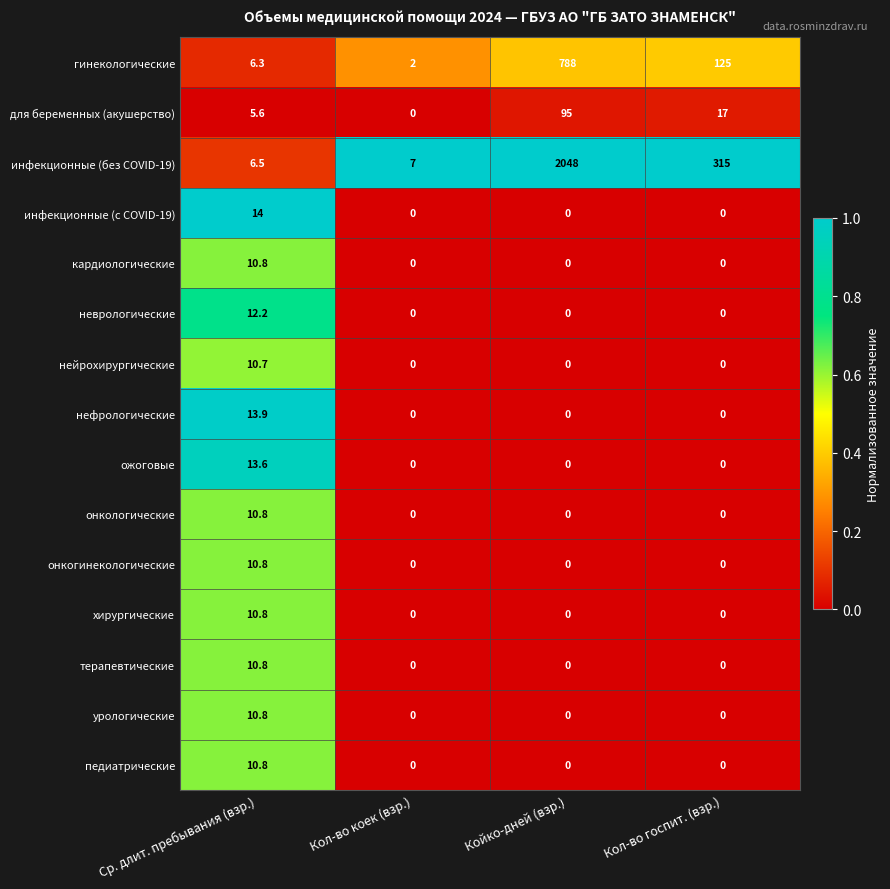

What is the average value of the ожоговые series?

3.4